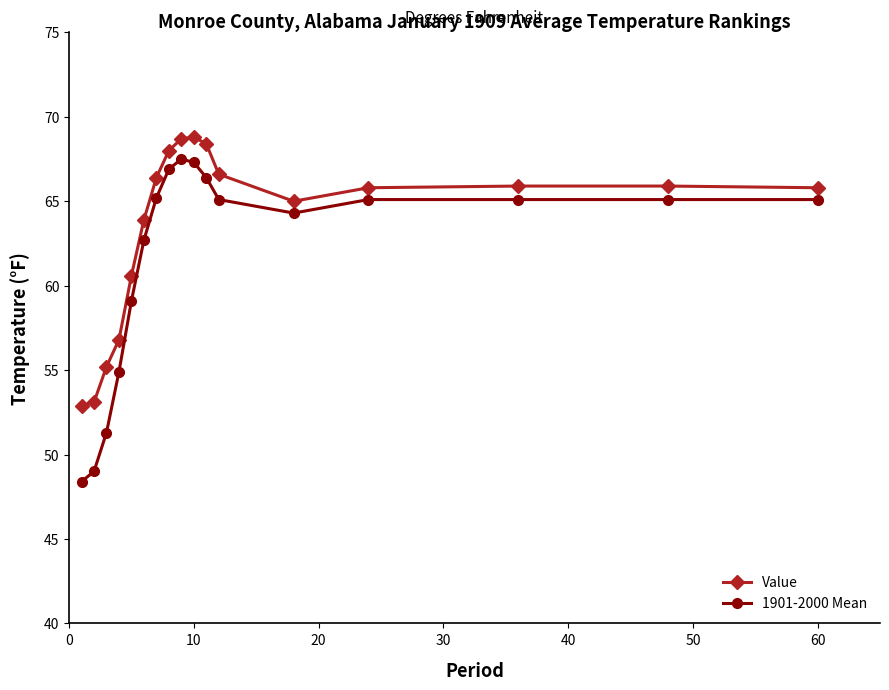

Which series has the largest range (max minus min)?

1901-2000 Mean